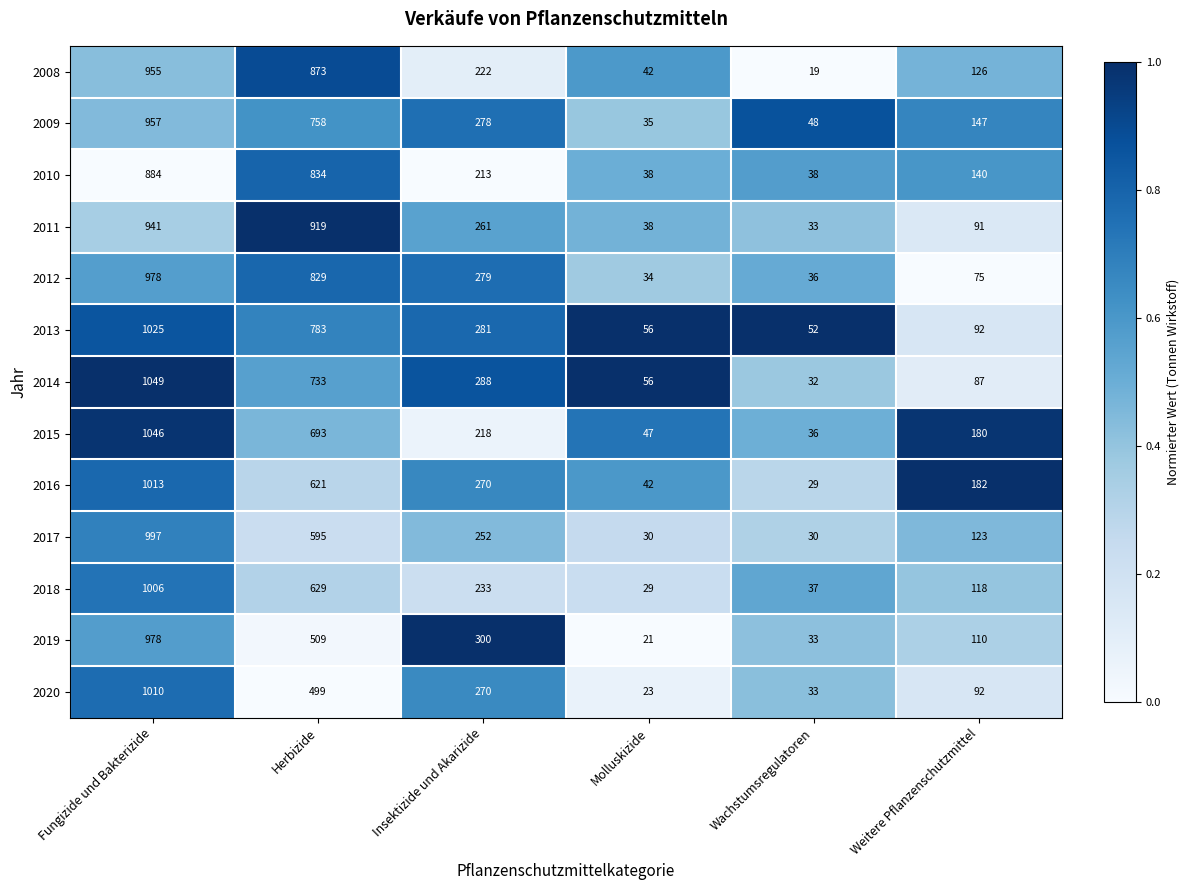

What is the sum of all 2017 values?

2027